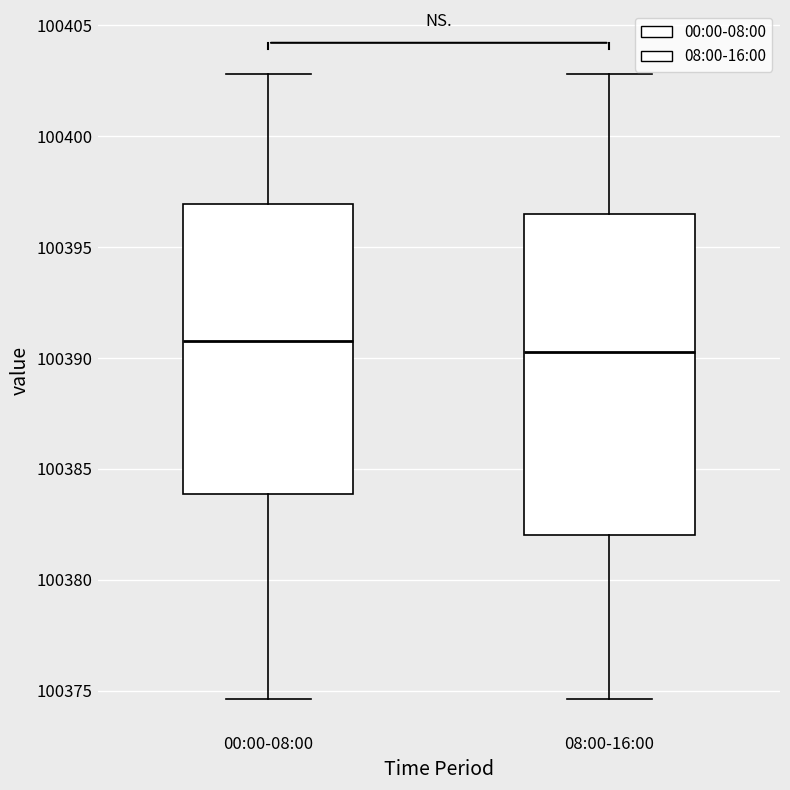

Comparing the boxes themselves (not the whiskers), which one is the tallest?

08:00-16:00